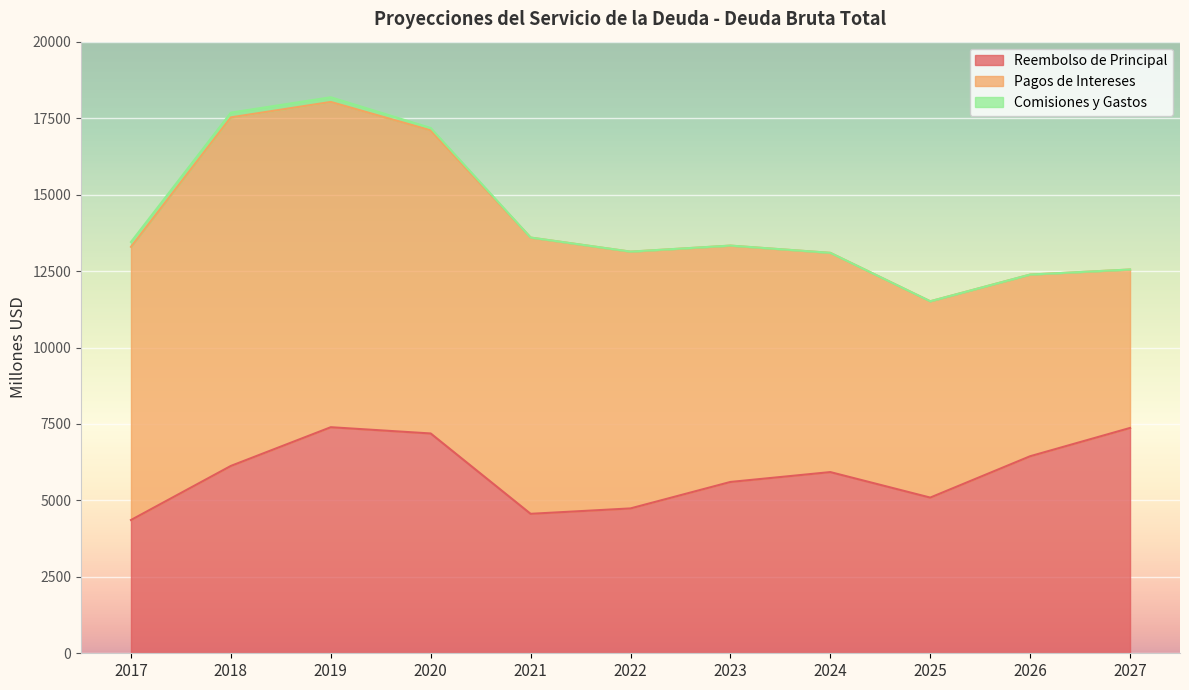

True or false: Reembolso de Principal and Comisiones y Gastos intersect in this chart.

False